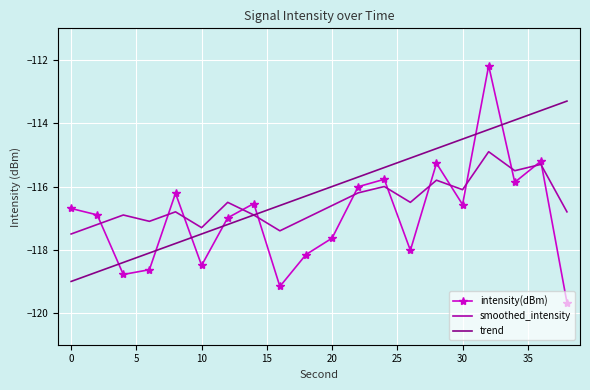

Rank the series by their maximum value, from highest to lowest.

intensity(dBm), trend, smoothed_intensity